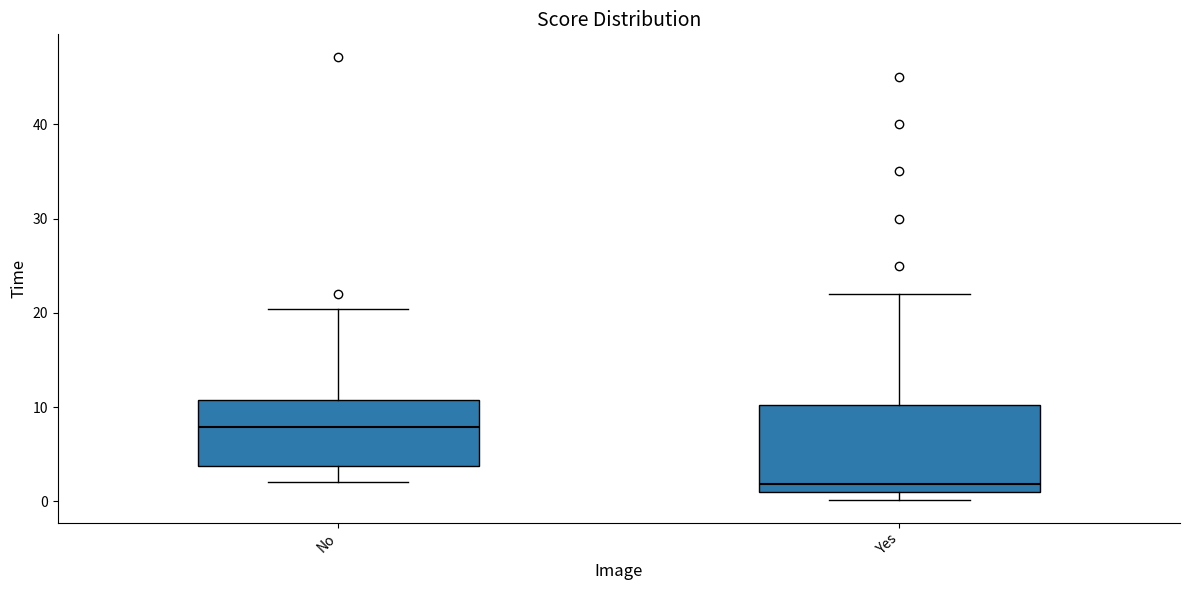

Which box's median line is the lowest?

Yes